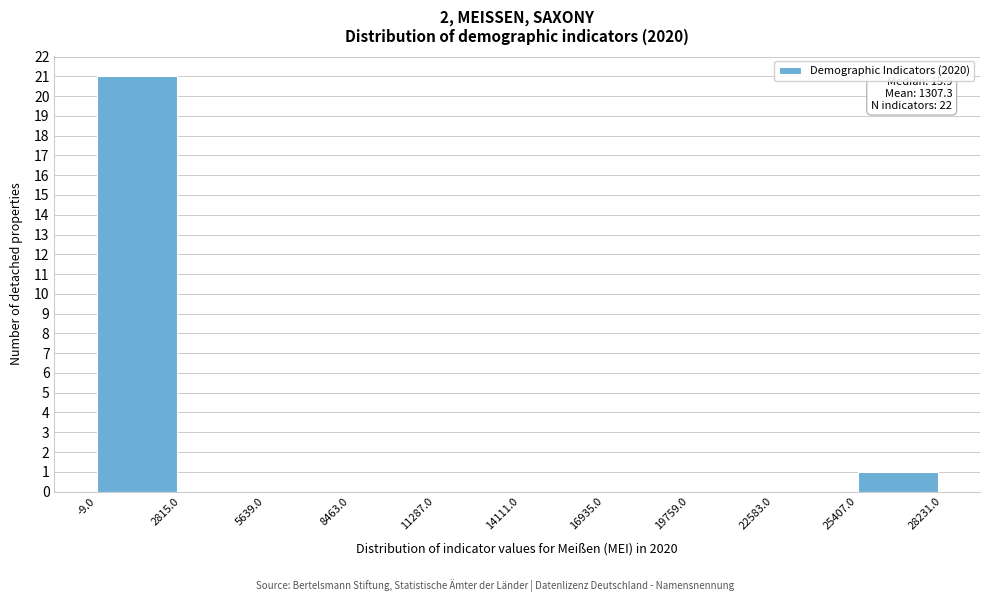

Which range on the x-axis has the tallest bar?

-9.0 to 2815.0